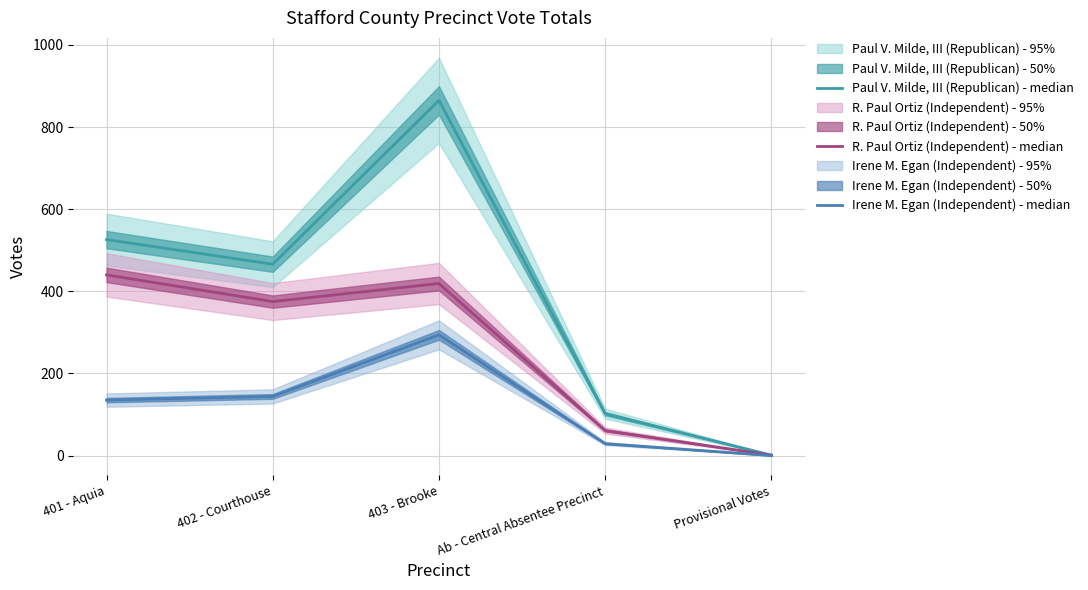

What position from the left is 403 - Brooke?

3